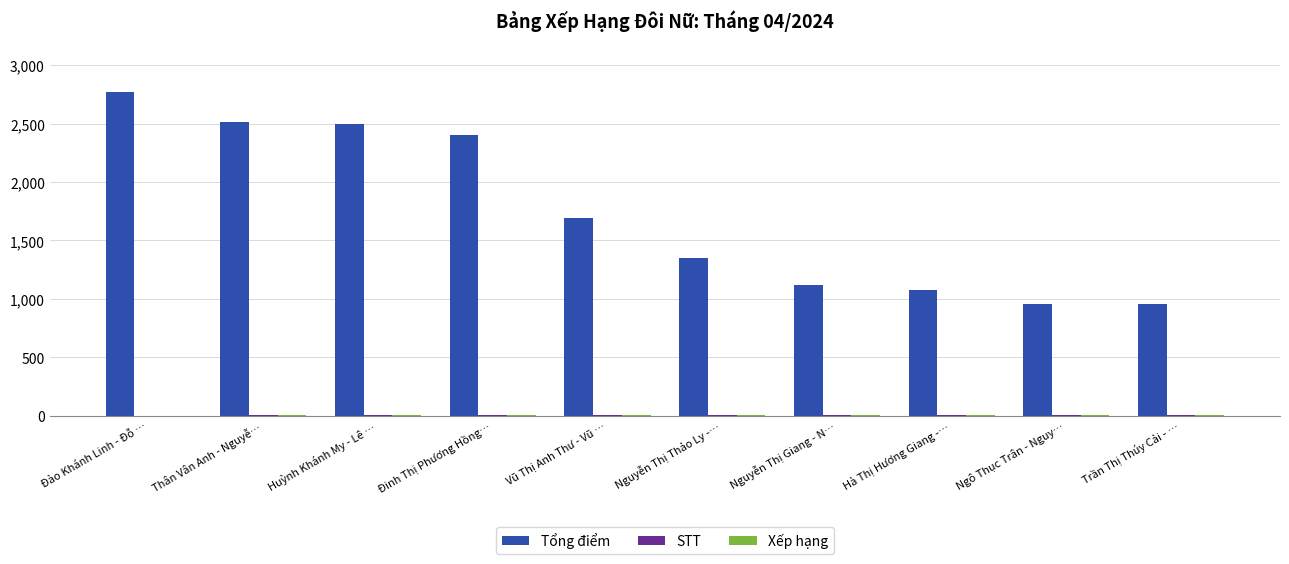

At which label is Tổng điểm closest to 1865?

Vũ Thị Anh Thư - Vũ …